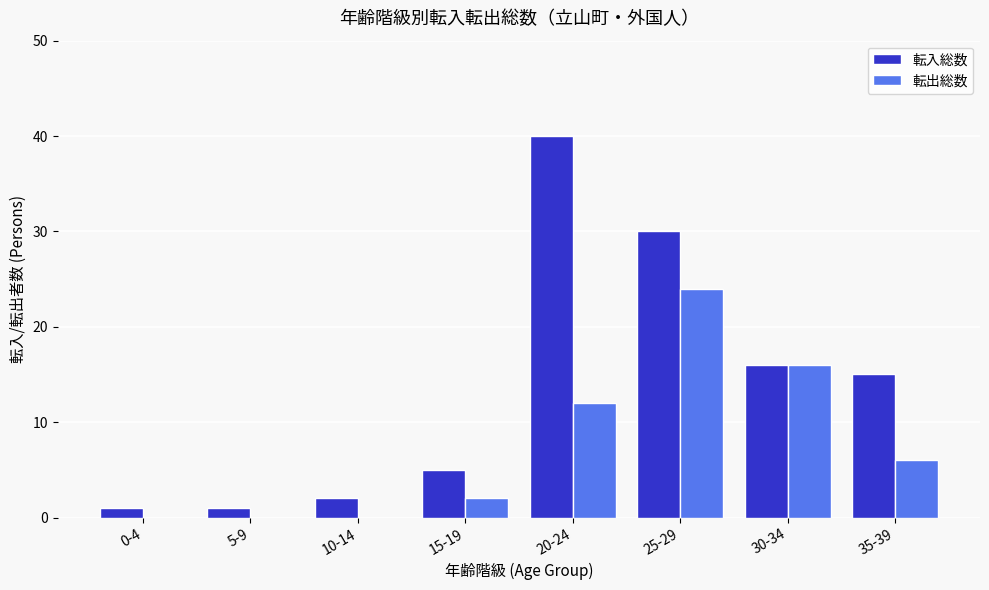

Reading right to left, transcribe all the data shown in this chart.

転入総数: 35-39=15	30-34=16	25-29=30	20-24=40	15-19=5	10-14=2	5-9=1	0-4=1
転出総数: 35-39=6	30-34=16	25-29=24	20-24=12	15-19=2	10-14=0	5-9=0	0-4=0